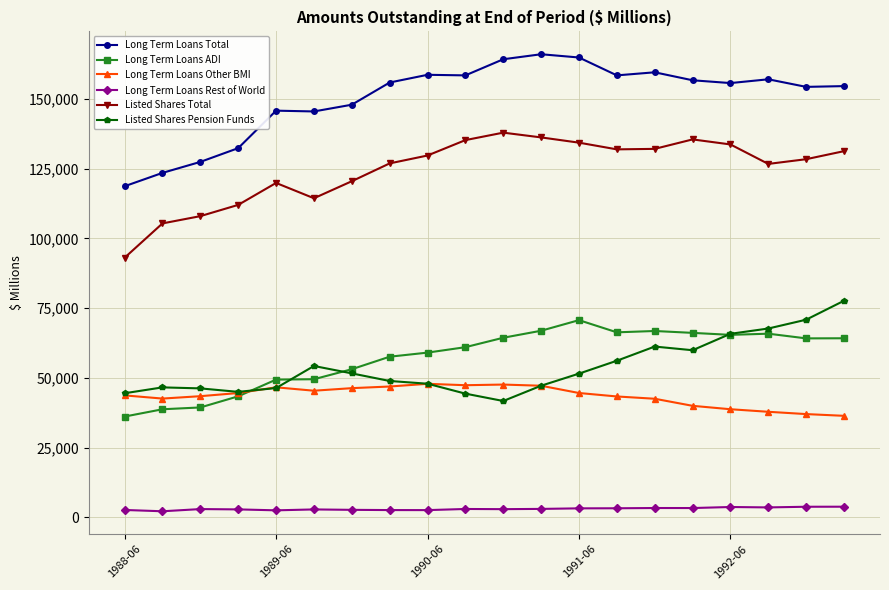

True or false: Long Term Loans Rest of World and Long Term Loans Other BMI intersect in this chart.

False